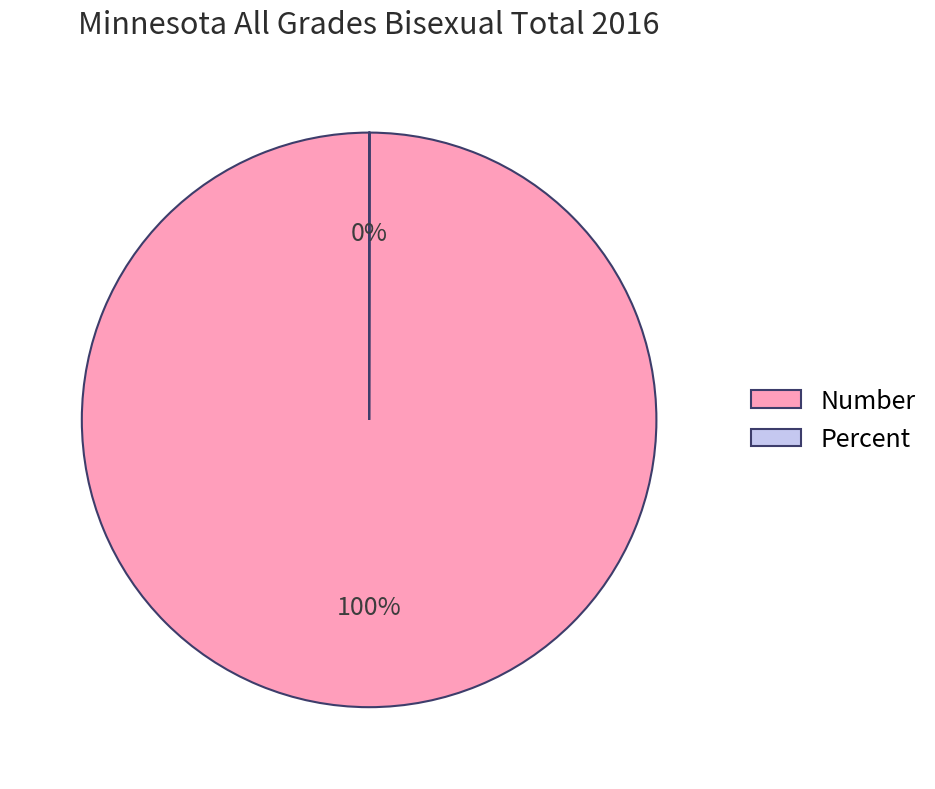

To the nearest percent, what portion does Number represent?

100%